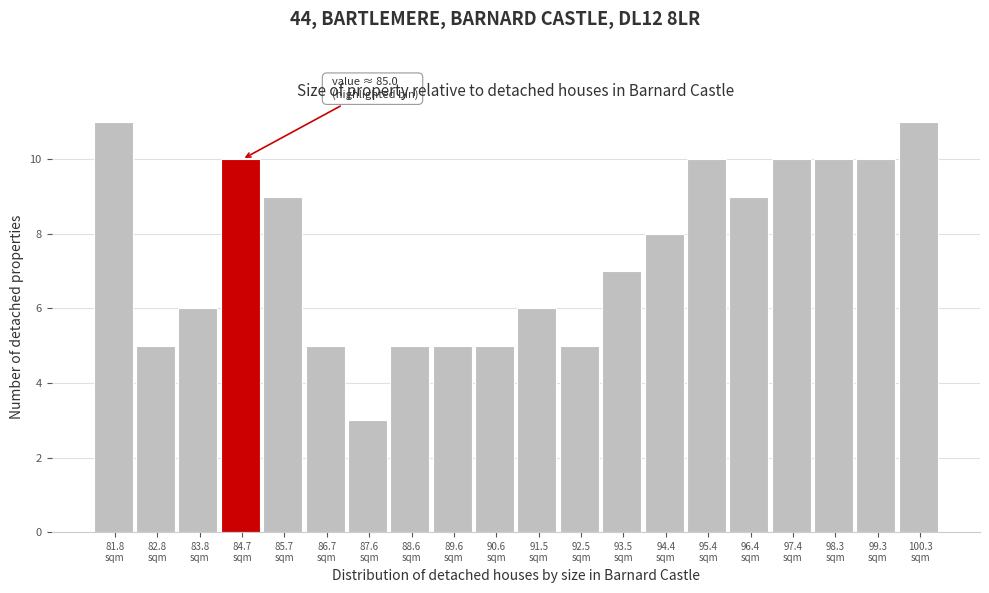

Reading left to right, extract all data points from this chart.

11	5	6	10	9	5	3	5	5	5	6	5	7	8	10	9	10	10	10	11